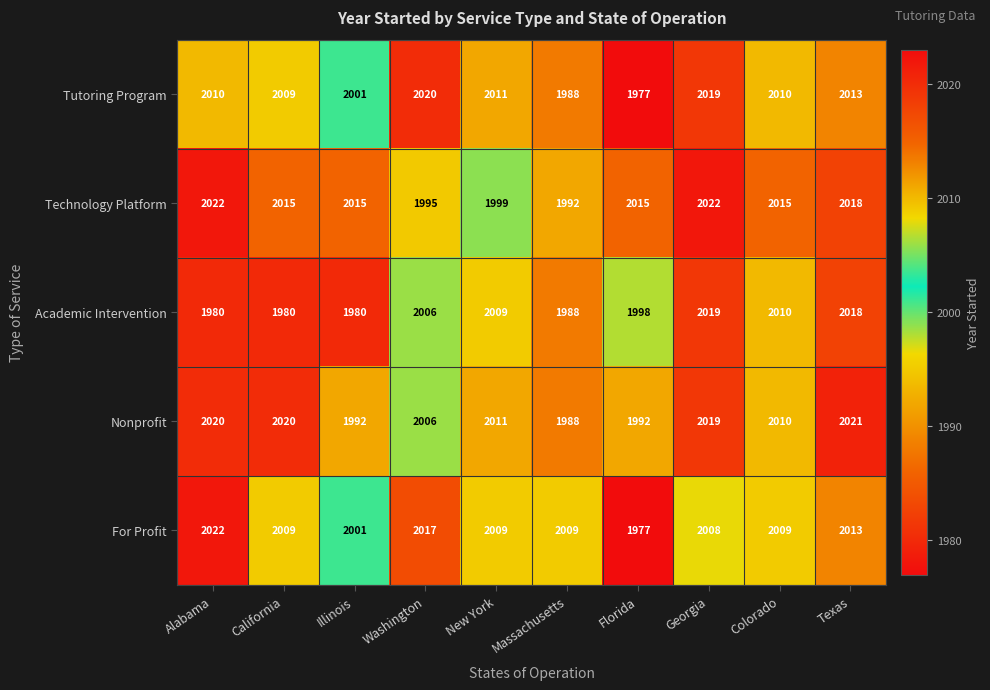

What is the difference between the highest and lowest values at Florida?

38